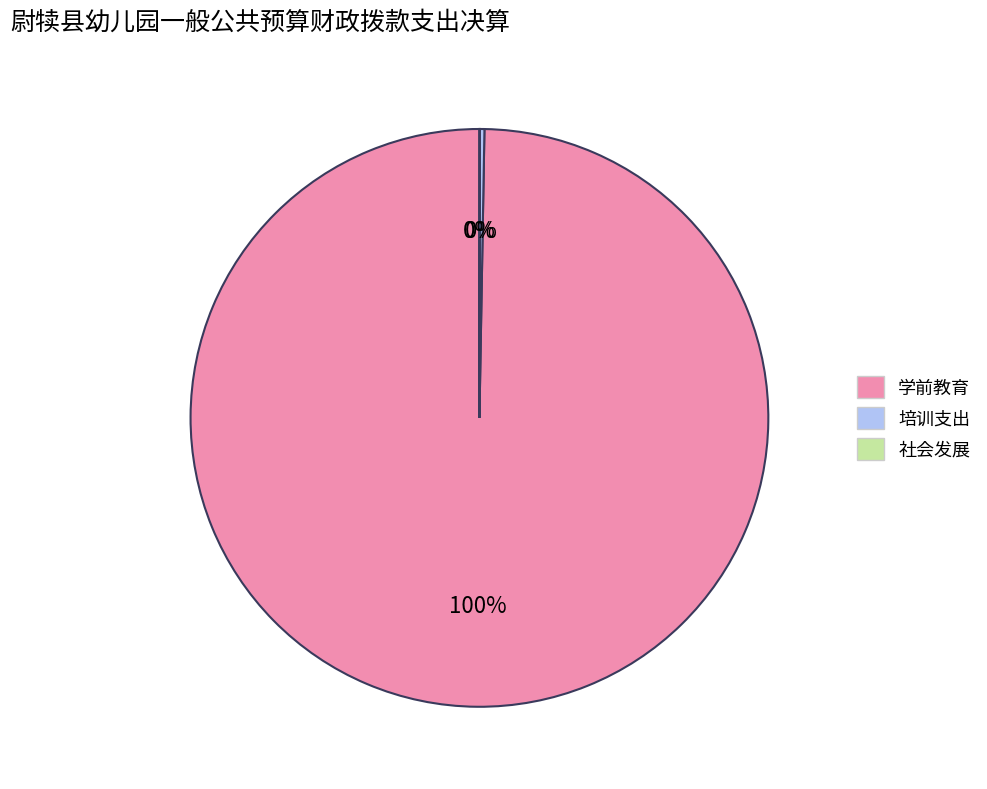

Is it true that 学前教育 is 100% of the pie?

True